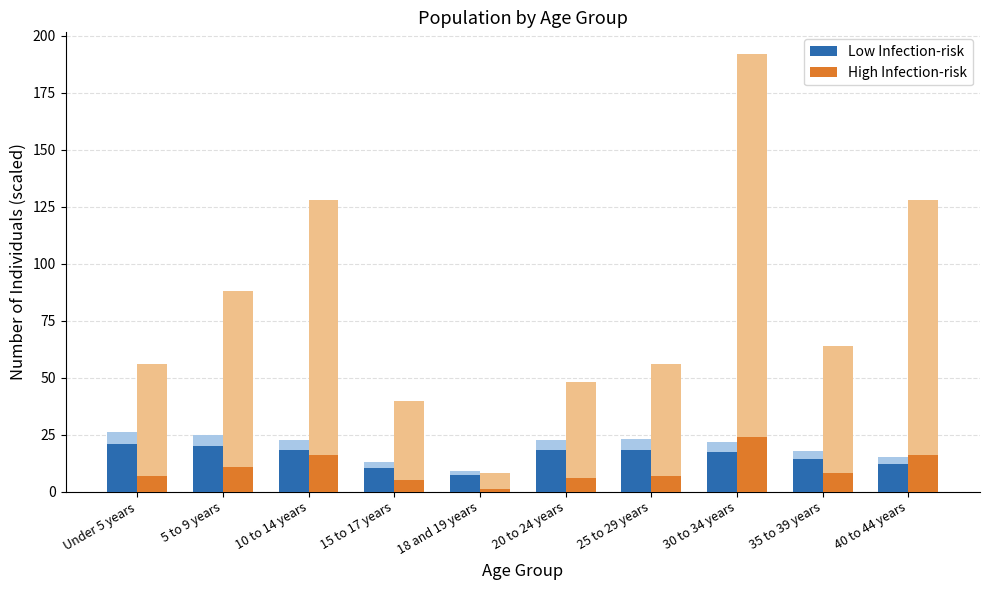

The High Infection-risk series shows 14.3 at 35 to 39 years. True or false?

False